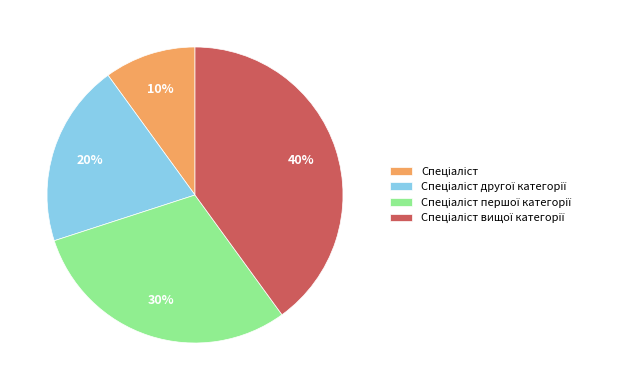

To the nearest percent, what is the average slice percentage?

25%